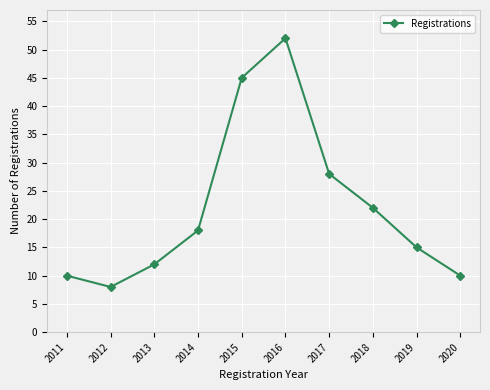

At which category does the data reach its first local peak?

2016